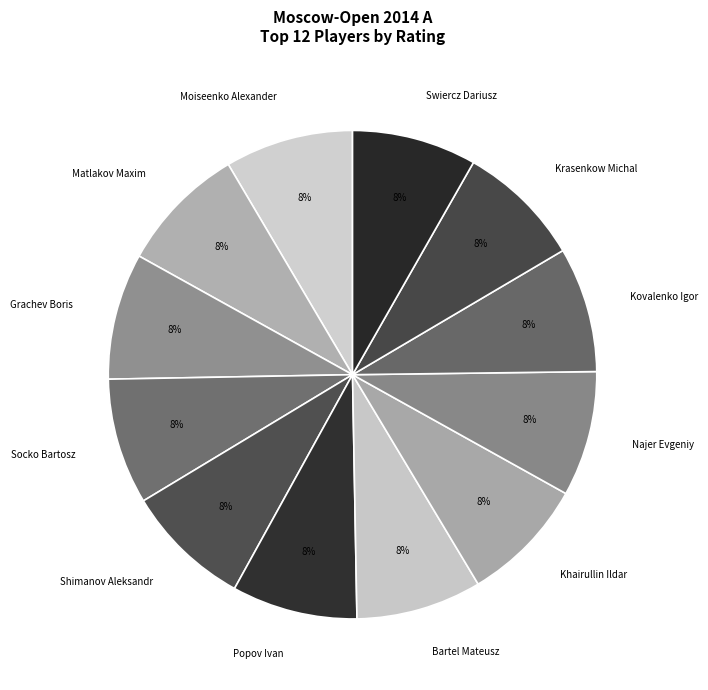

Is there a majority slice in this chart?

No